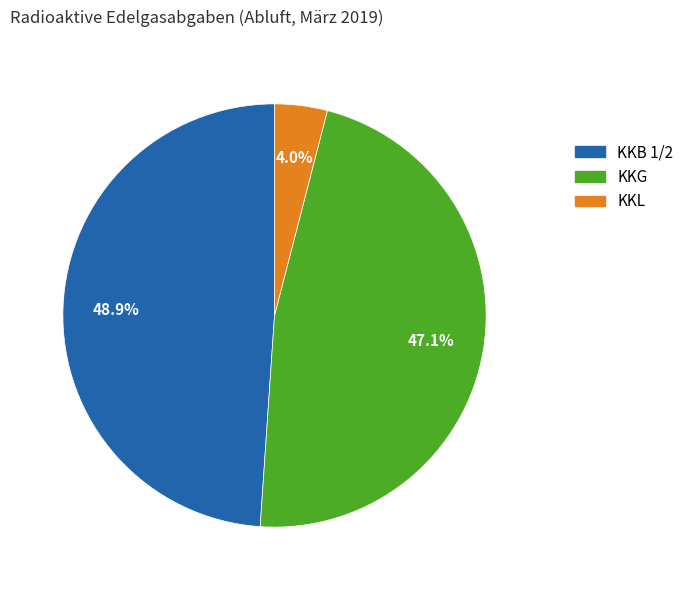

How many segments does this pie chart have?

3